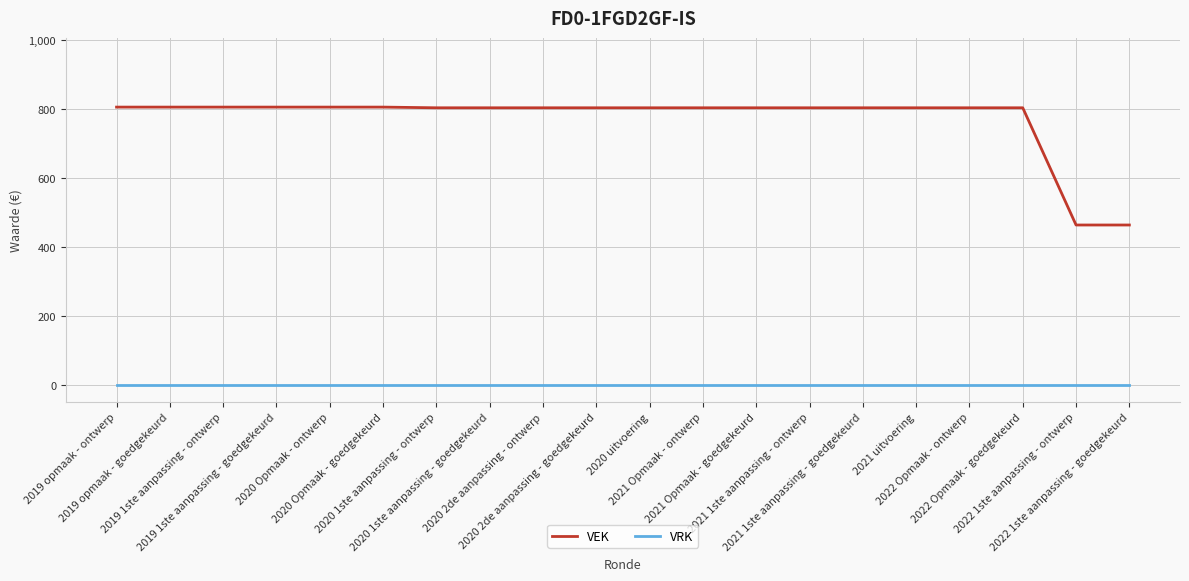

True or false: VEK and VRK intersect in this chart.

False